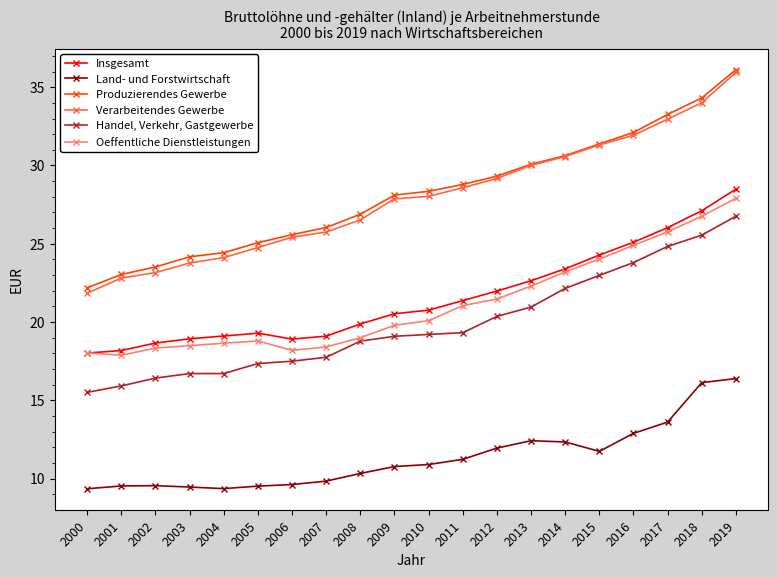

True or false: Land- und Forstwirtschaft and Insgesamt cross at least once.

False